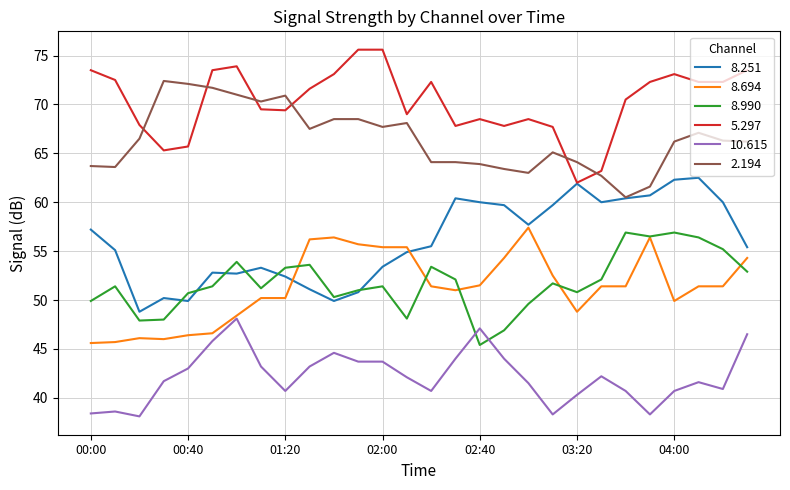

How many times do 2.194 and 5.297 cross each other?

6